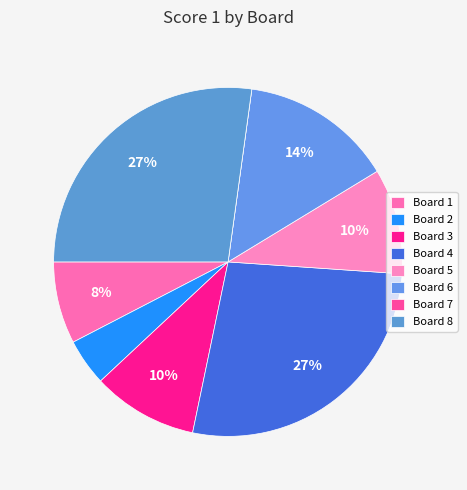

Is the sum of Board 8 and Board 5 greater than half?

No